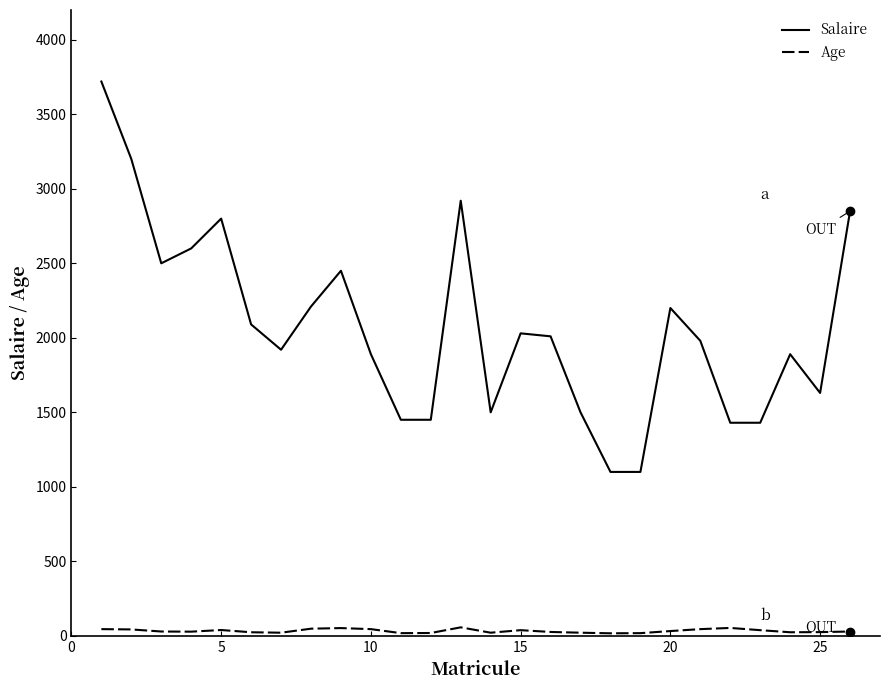

True or false: Age and Salaire intersect in this chart.

False